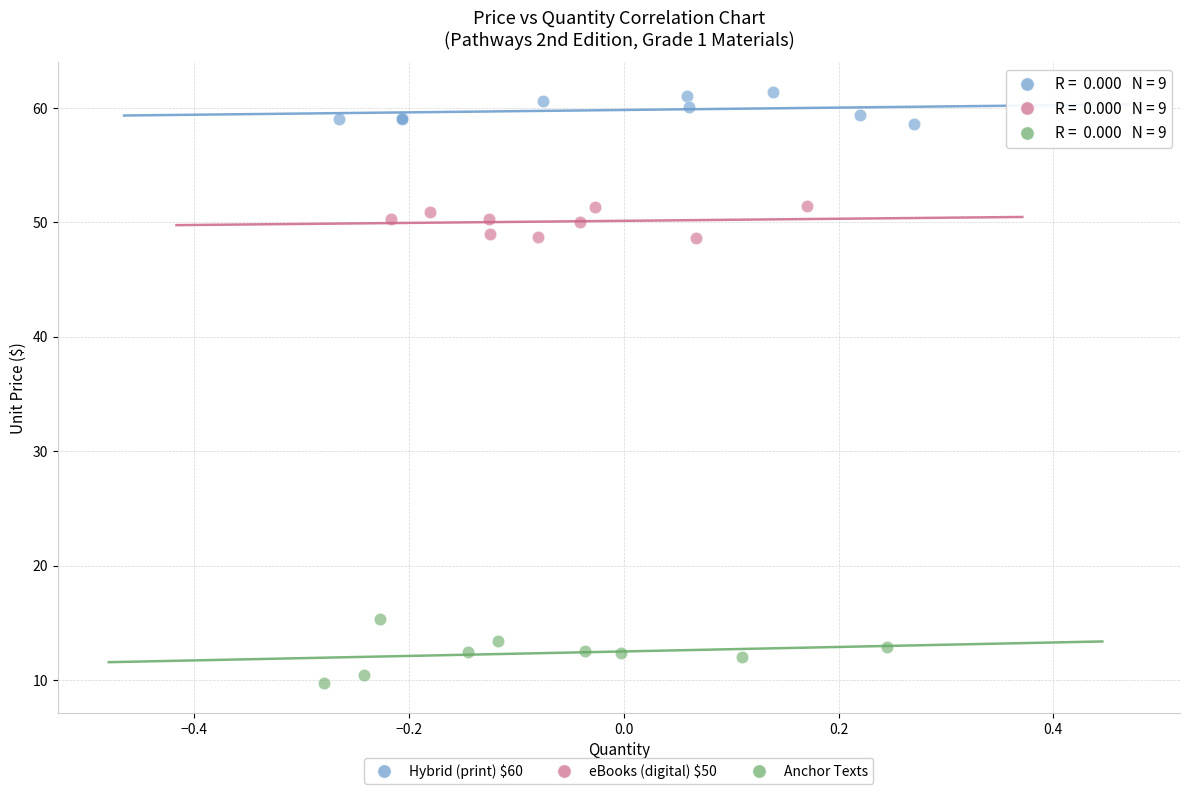

Which series has the widest spread of Y values?

Anchor Texts